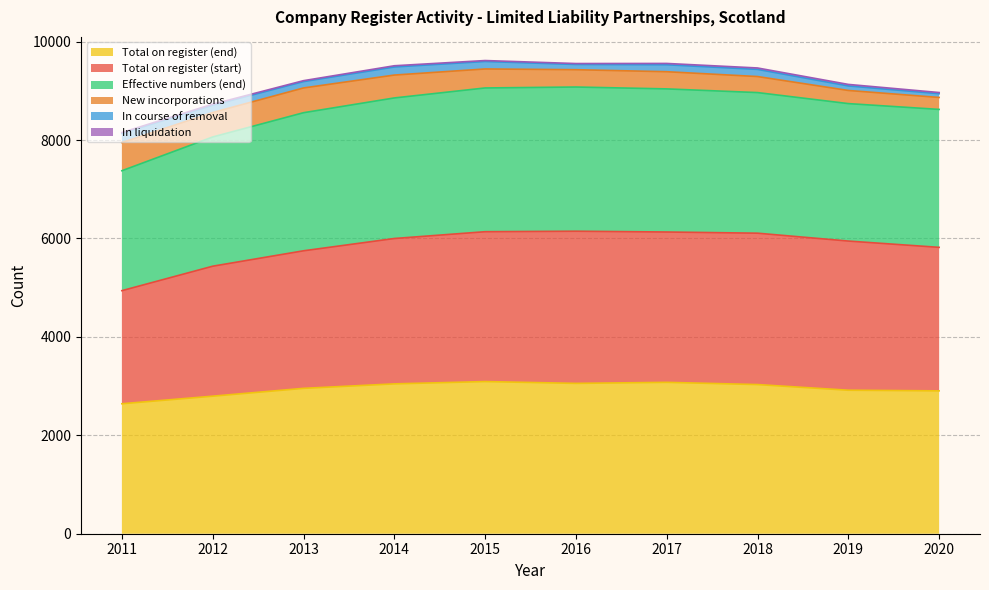

True or false: Total on register (start) has a value of 2040 at 2020.

False